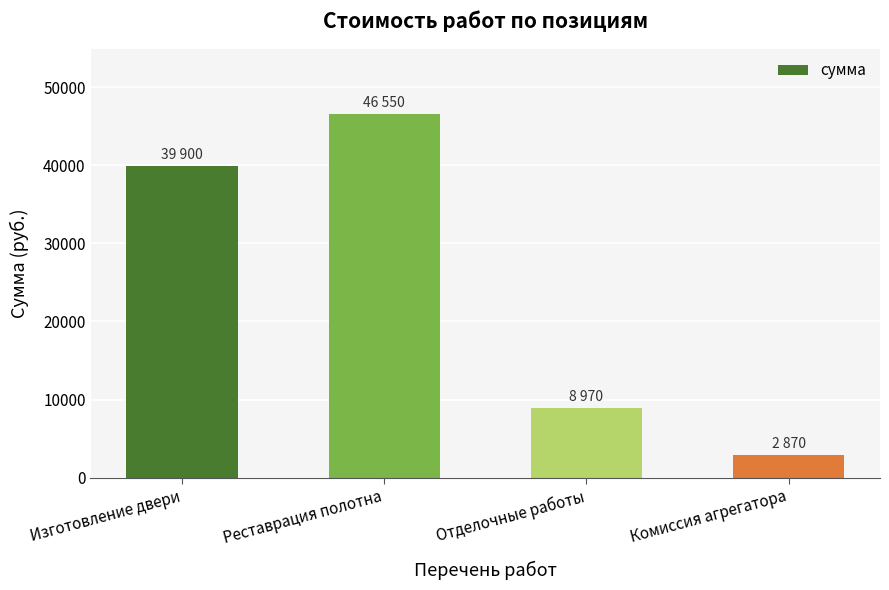

What is the sum of the values at Комиссия агрегатора and Отделочные работы?

11840